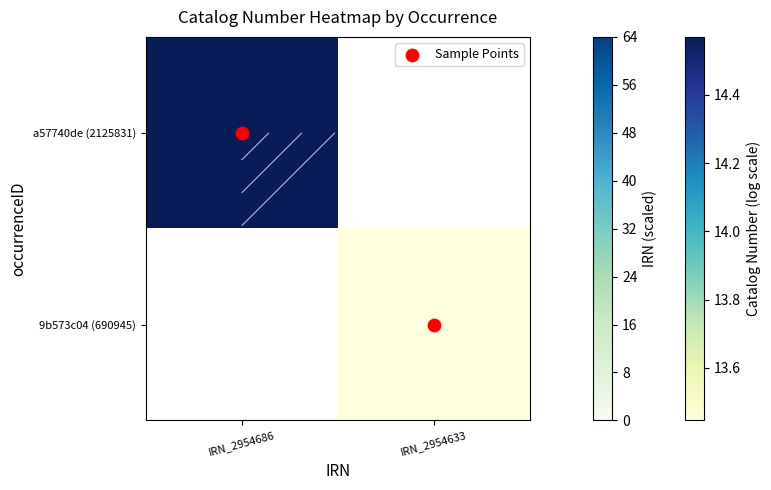

At which category does the chart reach its peak across all series?

IRN_2954686